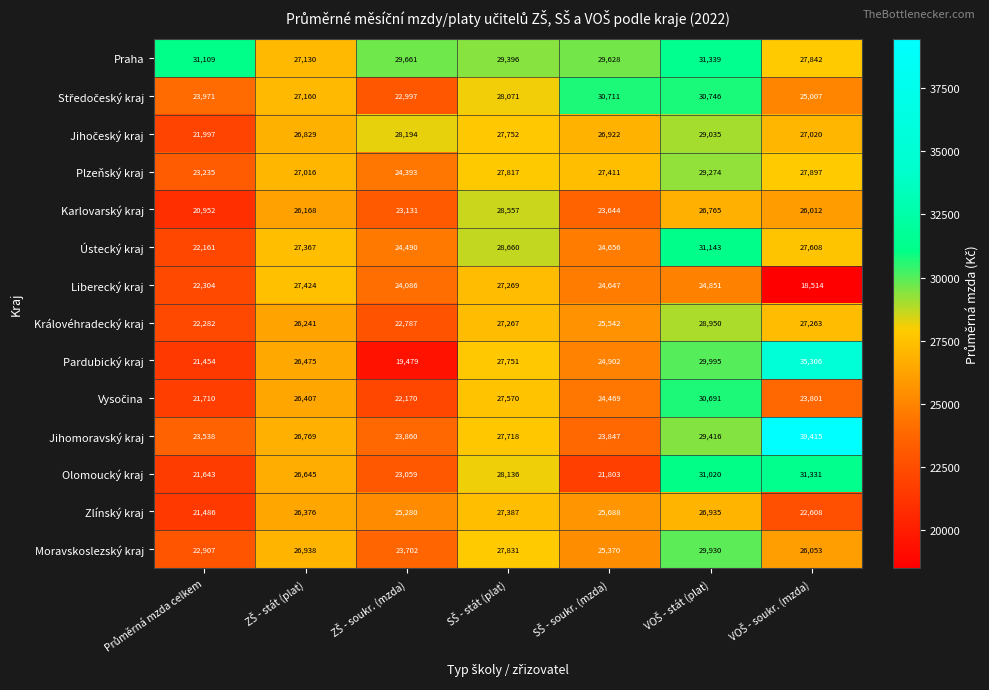

At how many categories does at least one series exceed 25122?

7